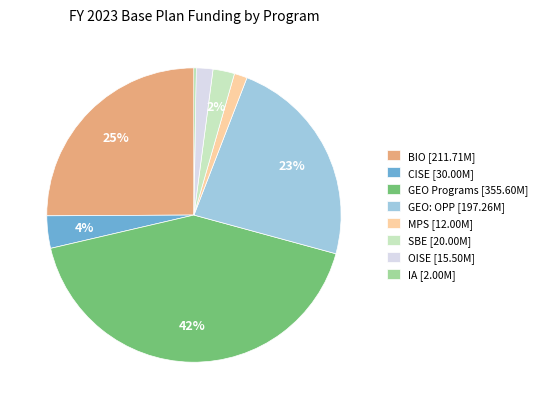

To the nearest percent, what percentage of the pie is GEO: OPP?

23%